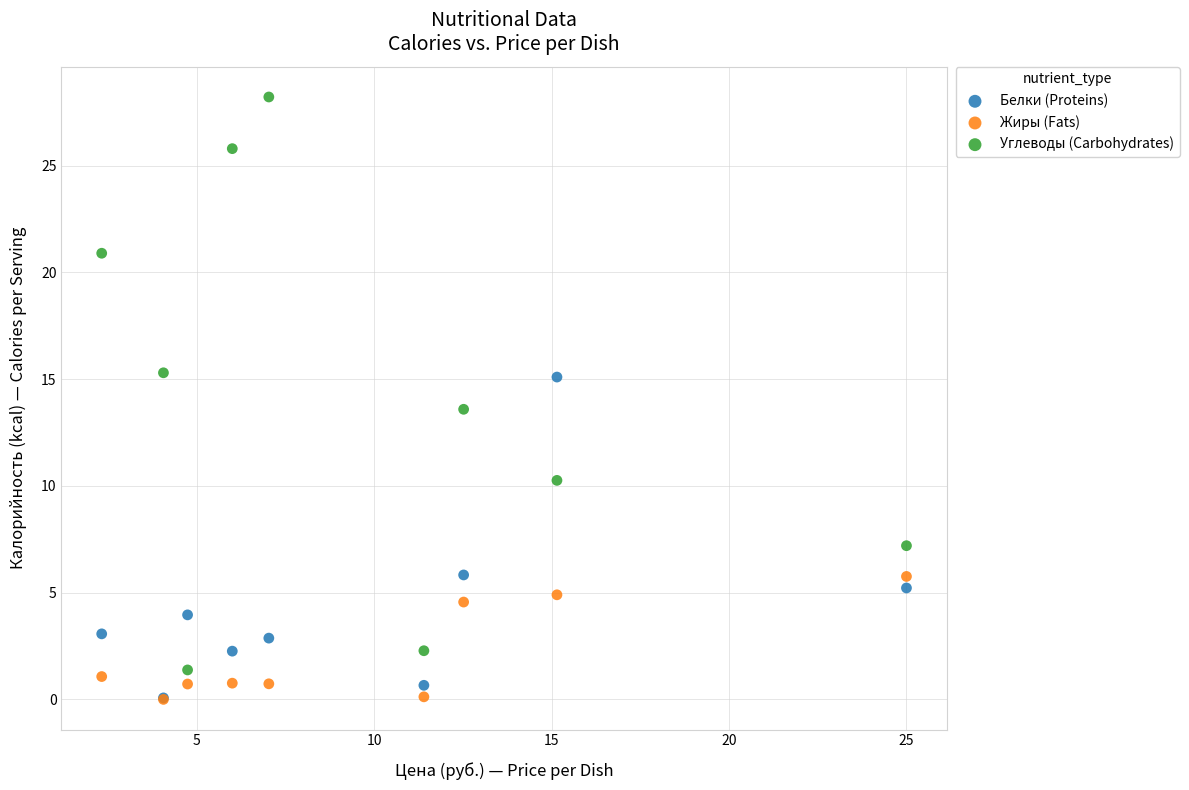

Across all series, what Y value is closest to 14?

13.6